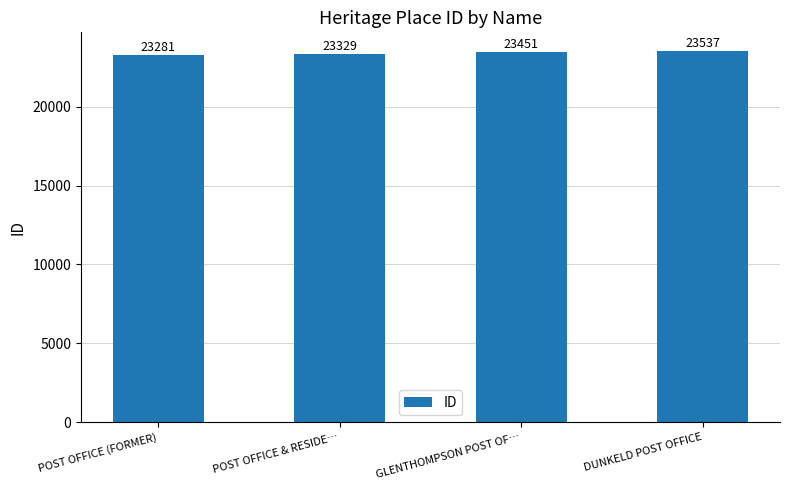

What is the label of the 2nd bar from the right?

GLENTHOMPSON POST OF…